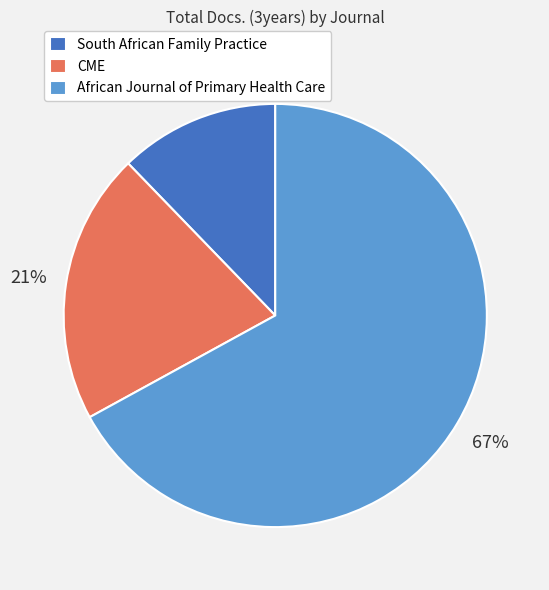

Rank the categories by value from lowest to highest.

South African Family Practice, CME, African Journal of Primary Health Care